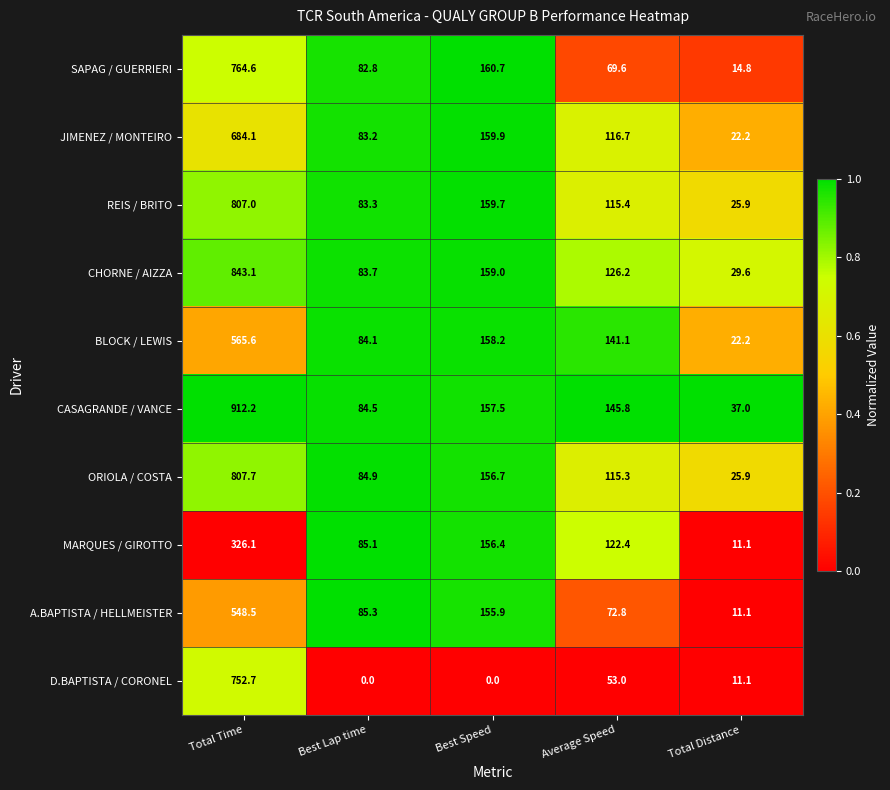

The JIMENEZ / MONTEIRO series shows 22.2 at Total Distance. True or false?

True